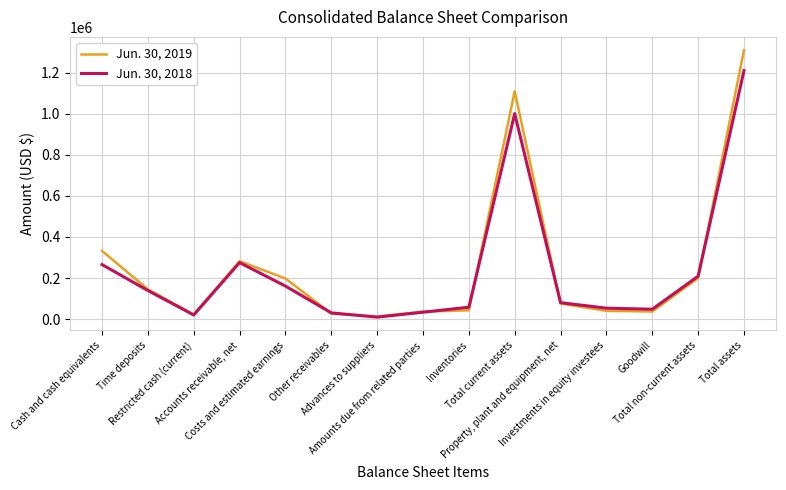

The value of Jun. 30, 2019 at Total current assets is 384655. True or false?

False